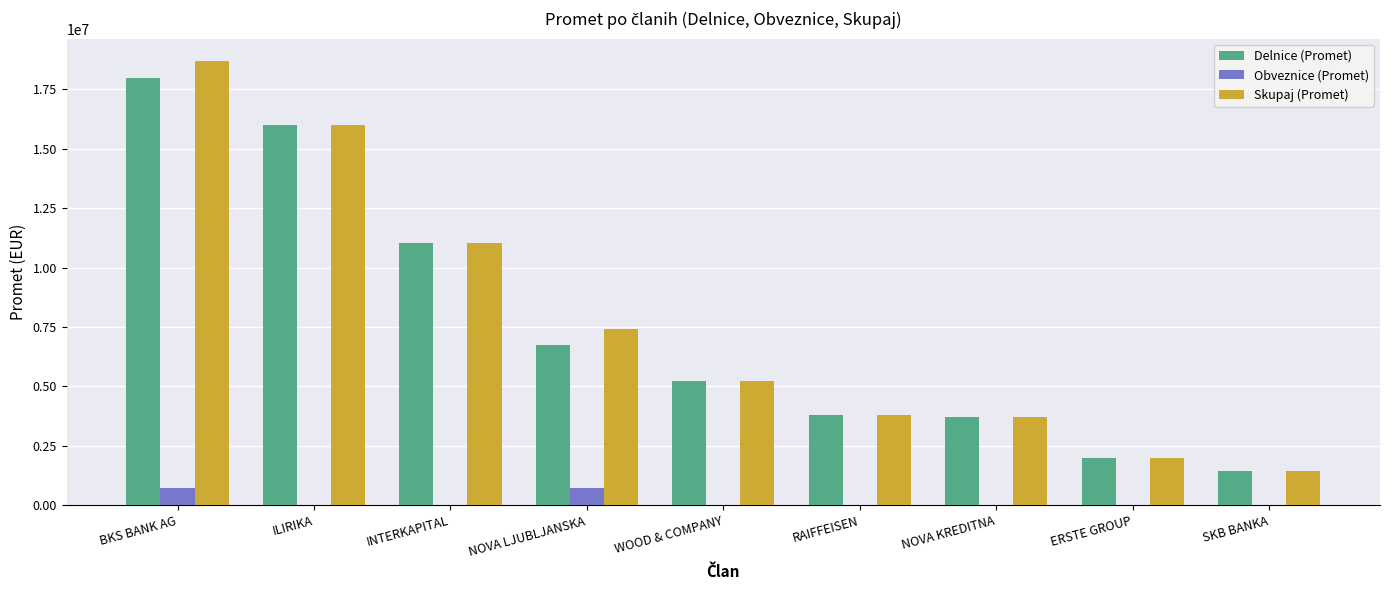

Is the value of Skupaj (Promet) at ILIRIKA greater than the value of Delnice (Promet) at WOOD & COMPANY?

Yes